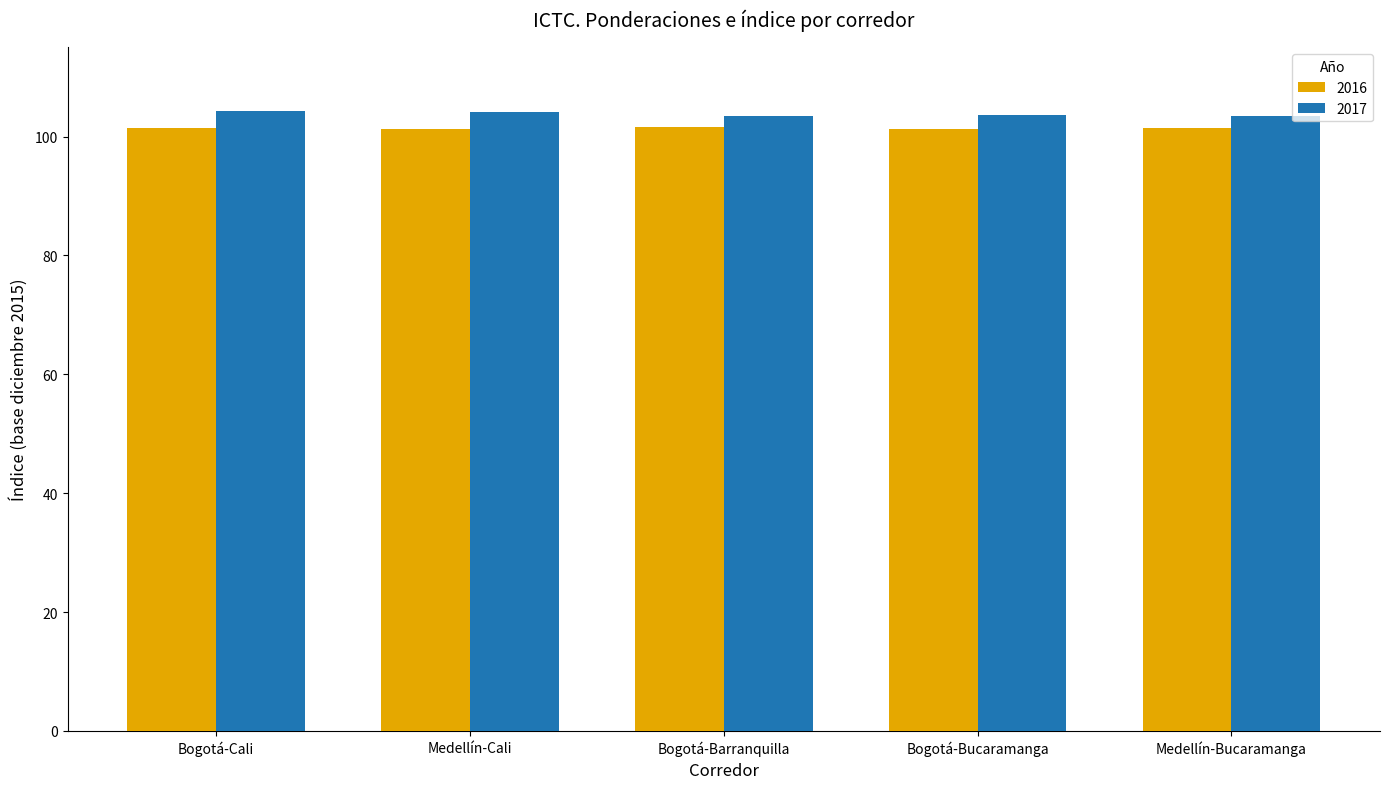

How many categories are shown in the chart?

5